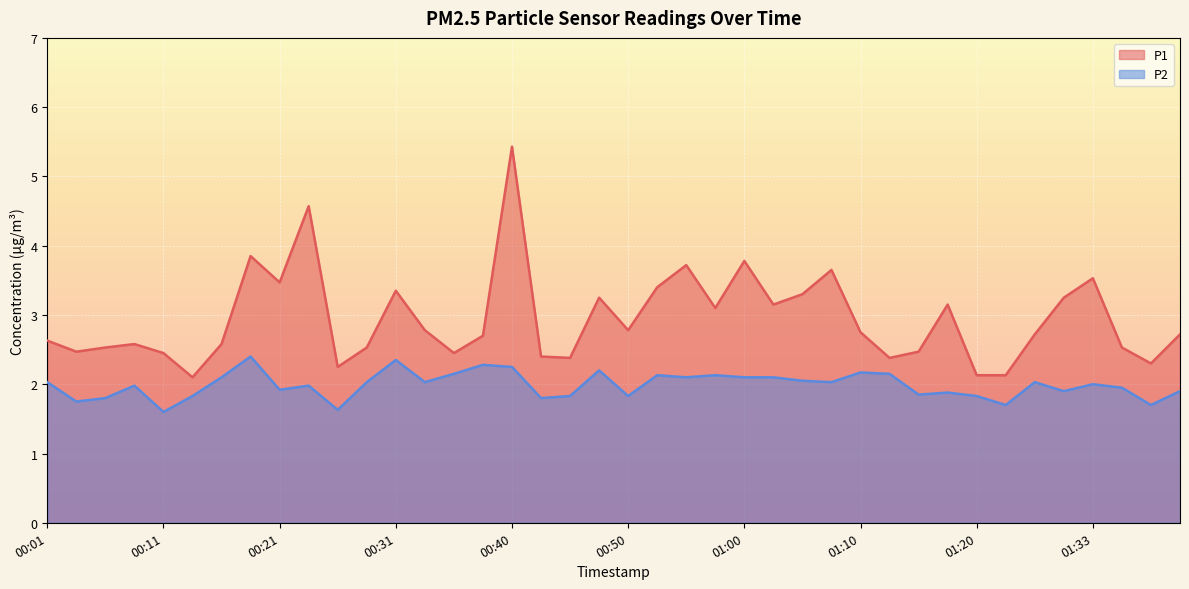

What is the sum of the P2 values at 01:02 and 01:05?

4.2